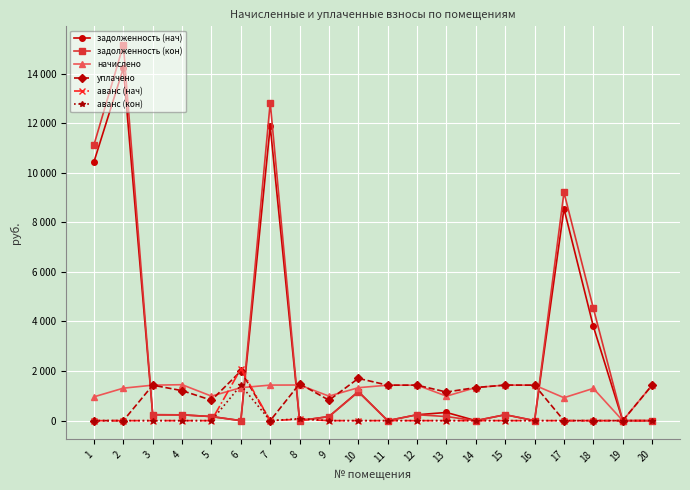

Rank the series by their maximum value, from lowest to highest.

аванс (кон), начислено, уплачено, аванс (нач), задолженность (нач), задолженность (кон)